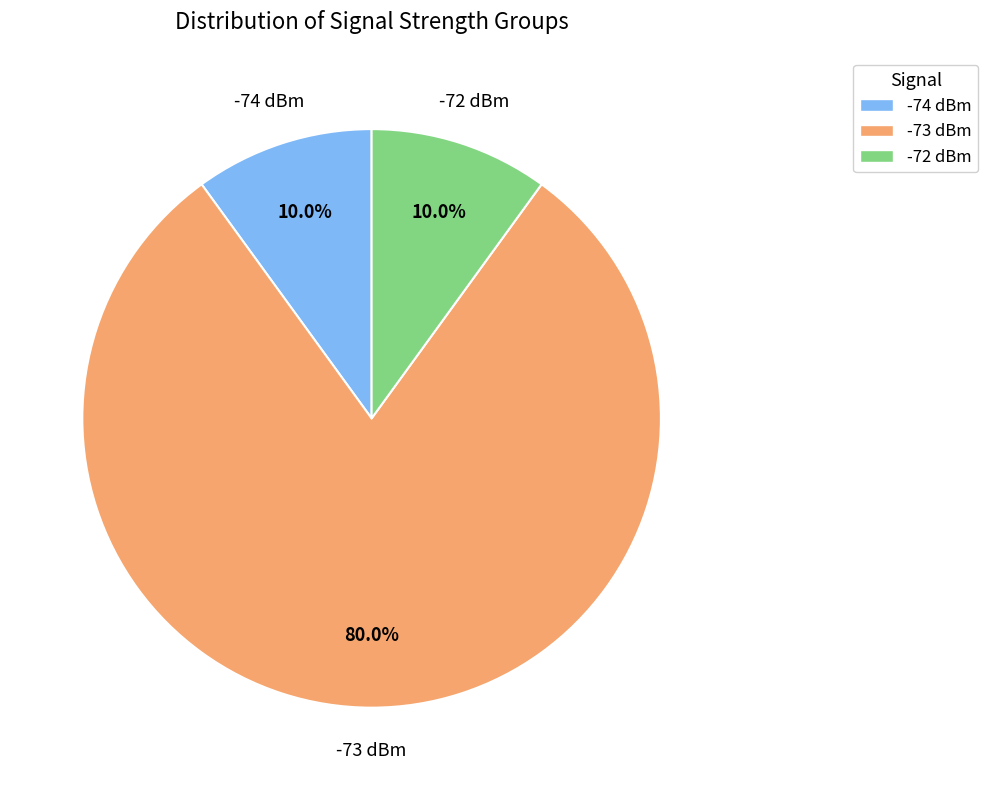

Is there a majority slice in this chart?

Yes